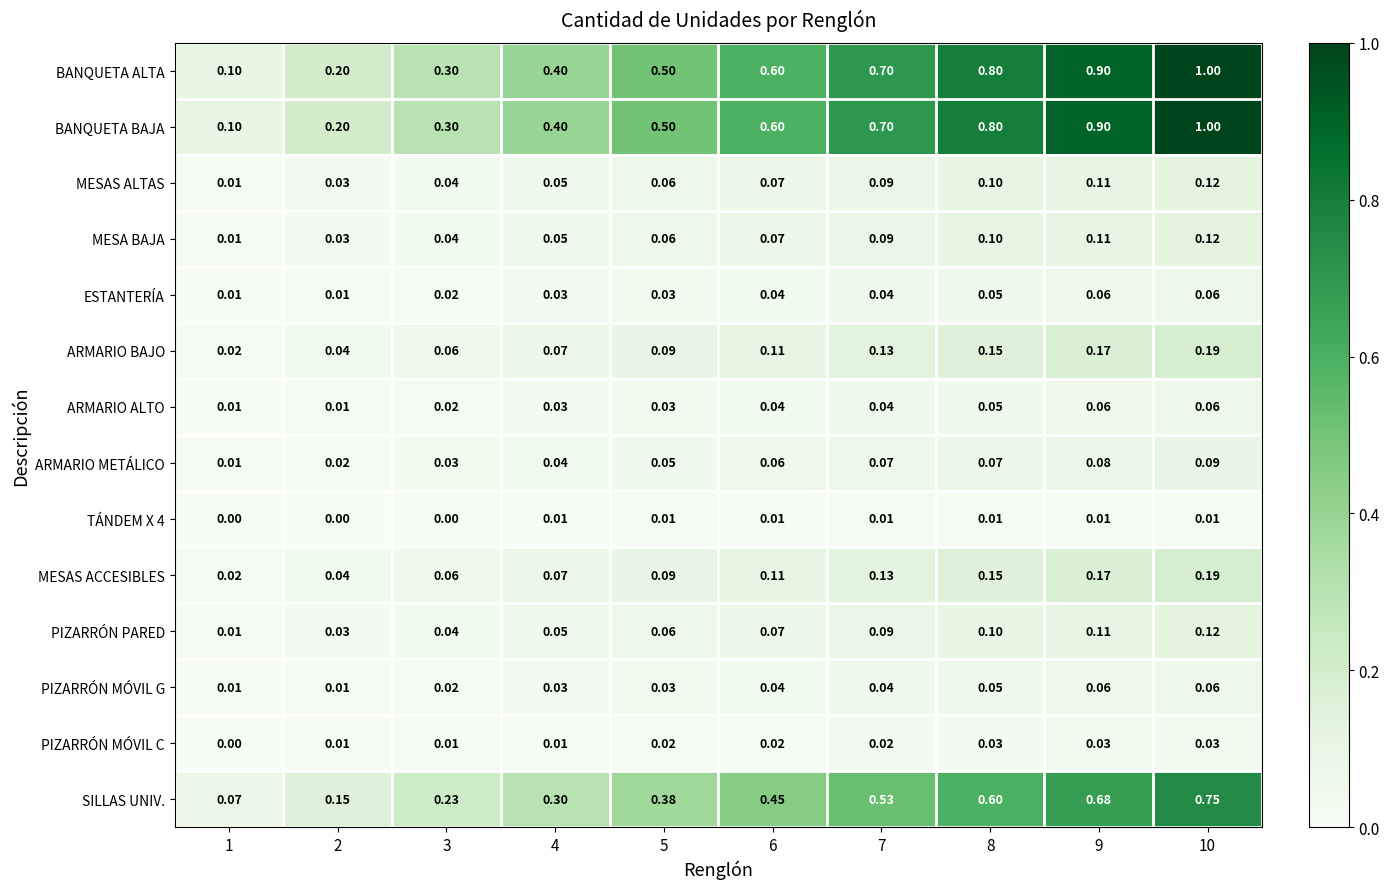

Is the value of ARMARIO METÁLICO at 7 greater than the value of BANQUETA ALTA at 10?

No